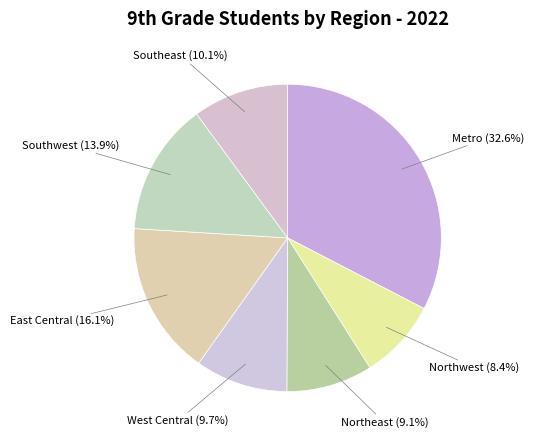

Is there any slice that represents more than half of the pie?

No